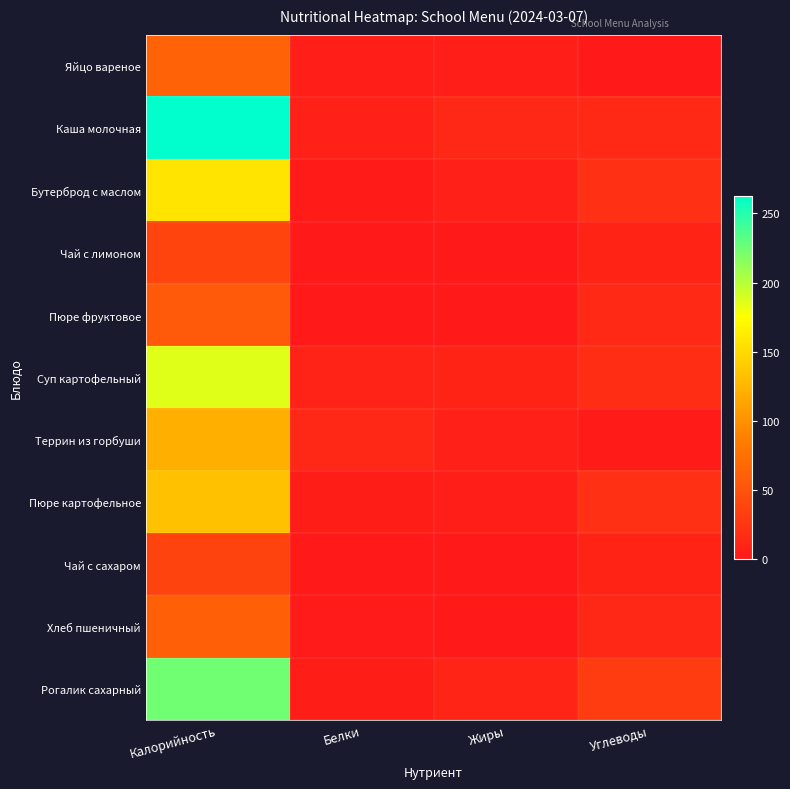

Reading left to right, extract all data points from this chart.

Яйцо вареное: Калорийность=62.8	Белки=5.1	Жиры=4.6	Углеводы=0.3
Каша молочная: Калорийность=262.9	Белки=6.6	Жиры=12.6	Углеводы=13.7
Бутерброд с маслом: Калорийность=156.9	Белки=3.0	Жиры=7.3	Углеводы=19.7
Чай с лимоном: Калорийность=36.9	Белки=0.0	Жиры=0.0	Углеводы=9.2
Пюре фруктовое: Калорийность=55.0	Белки=0.0	Жиры=0.0	Углеводы=13.8
Суп картофельный: Калорийность=185.6	Белки=8.4	Жиры=9.2	Углеводы=17.3
Террин из горбуши: Калорийность=120.6	Белки=12.1	Жиры=7.0	Углеводы=2.3
Пюре картофельное: Калорийность=133.0	Белки=3.1	Жиры=4.5	Углеводы=20.1
Чай с сахаром: Калорийность=36.3	Белки=0.0	Жиры=0.0	Углеводы=9.1
Хлеб пшеничный: Калорийность=60.8	Белки=1.9	Жиры=0.3	Углеводы=12.8
Рогалик сахарный: Калорийность=224.0	Белки=3.5	Жиры=10.0	Углеводы=30.0